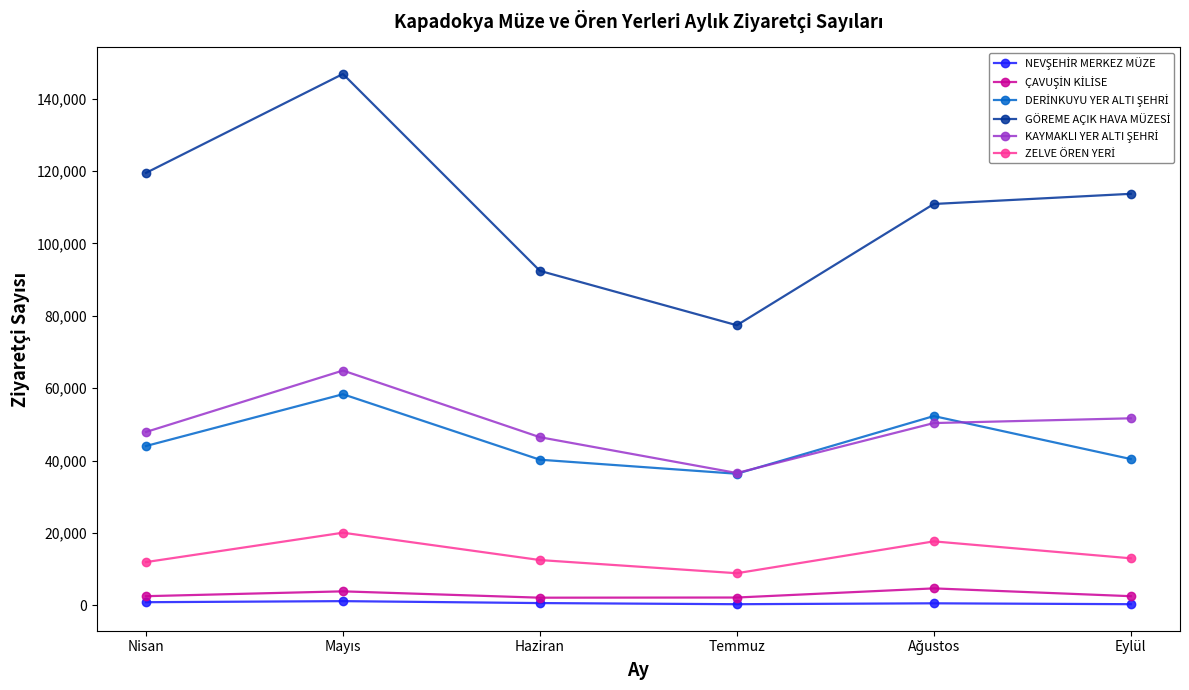

What is the label of the 6th point from the right?

Nisan